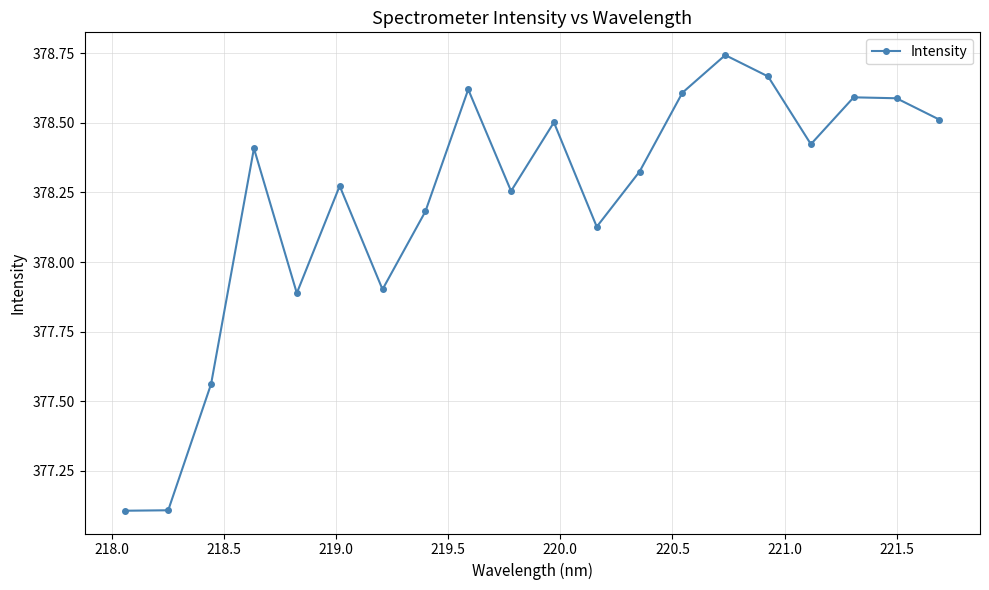

What is the smallest value displayed?

377.1